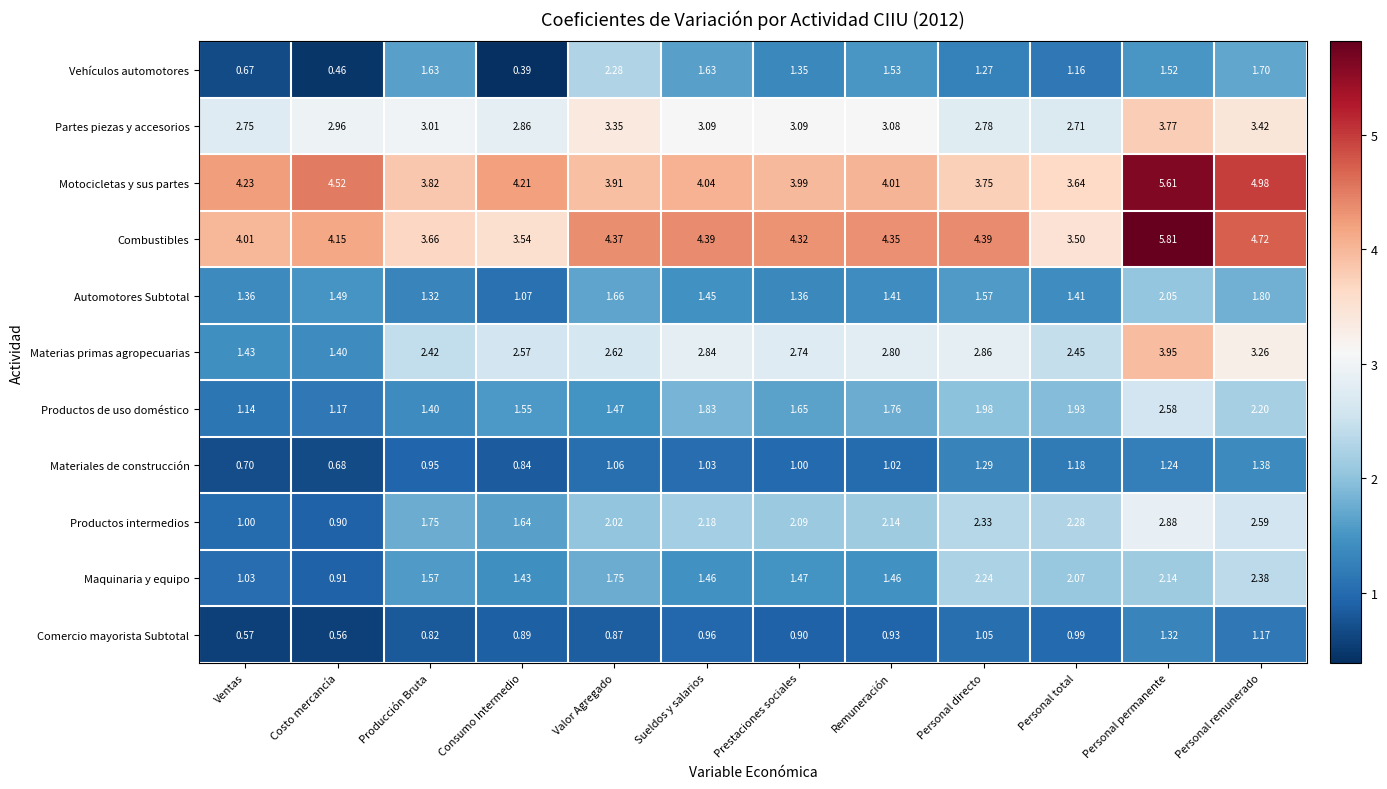

At which category is the sum across all series the highest?

Personal permanente